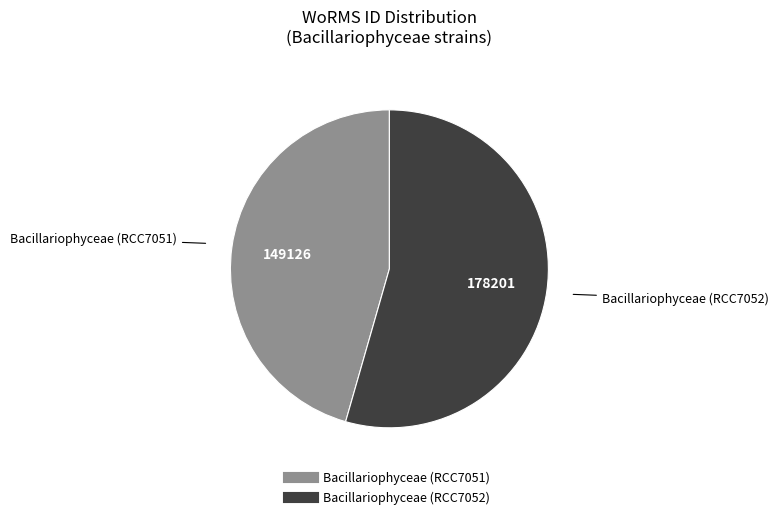

Which category accounts for the majority?

Bacillariophyceae (RCC7052)